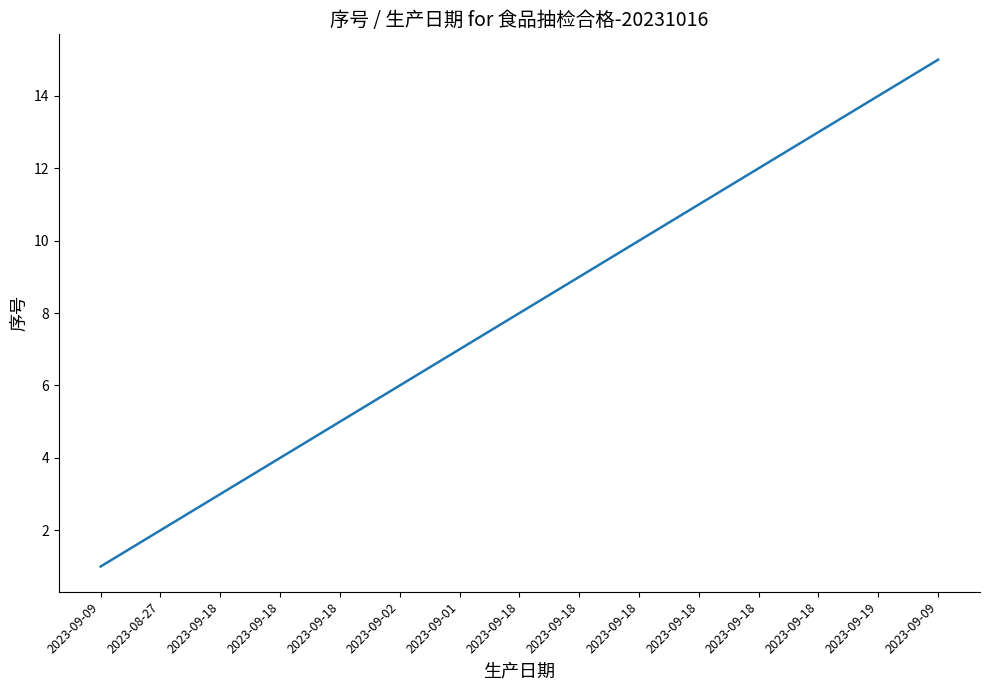

What is the smallest value displayed?

1